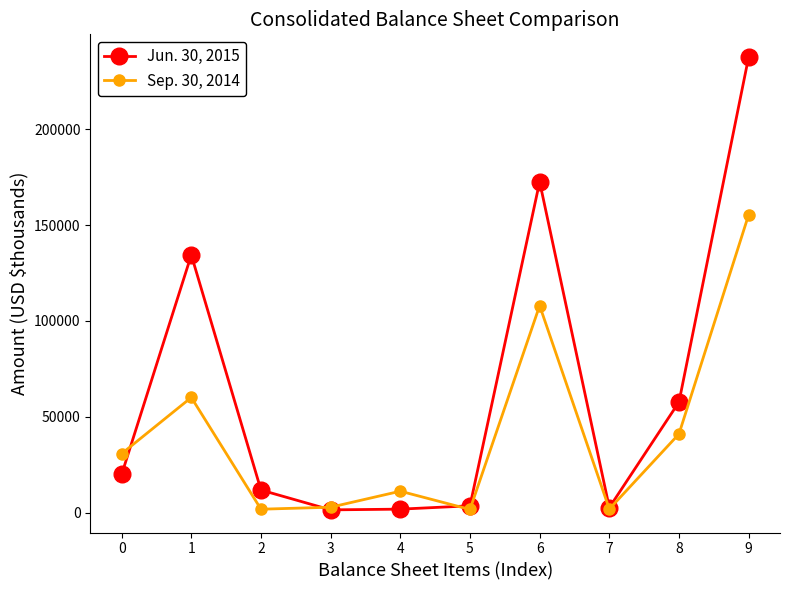

Where is the first local maximum for Sep. 30, 2014?

1